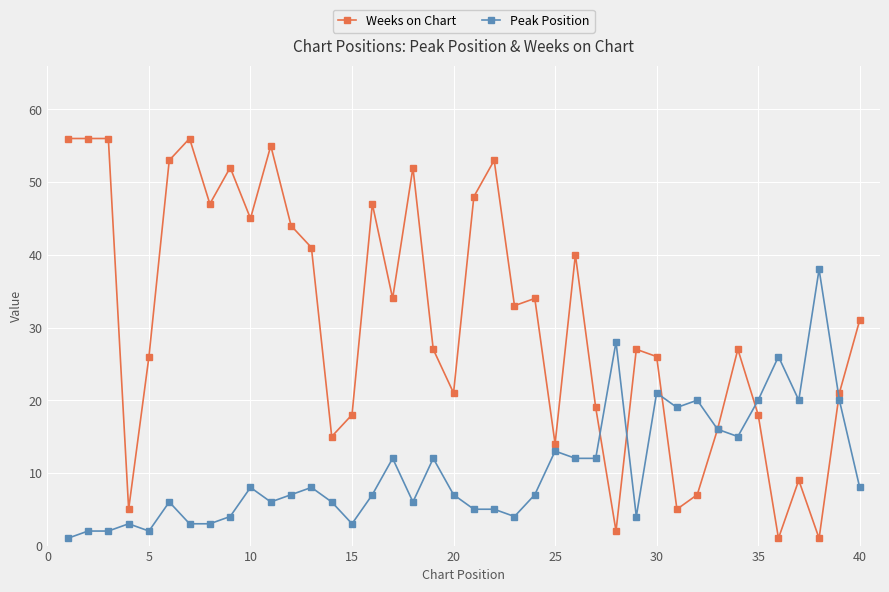

In Weeks on Chart, how many points are lower than both neighbors (excluding endpoints)?

12